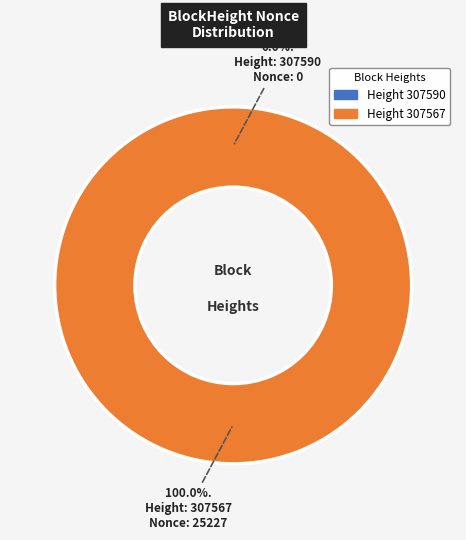

Which category has the biggest portion of the pie?

307567